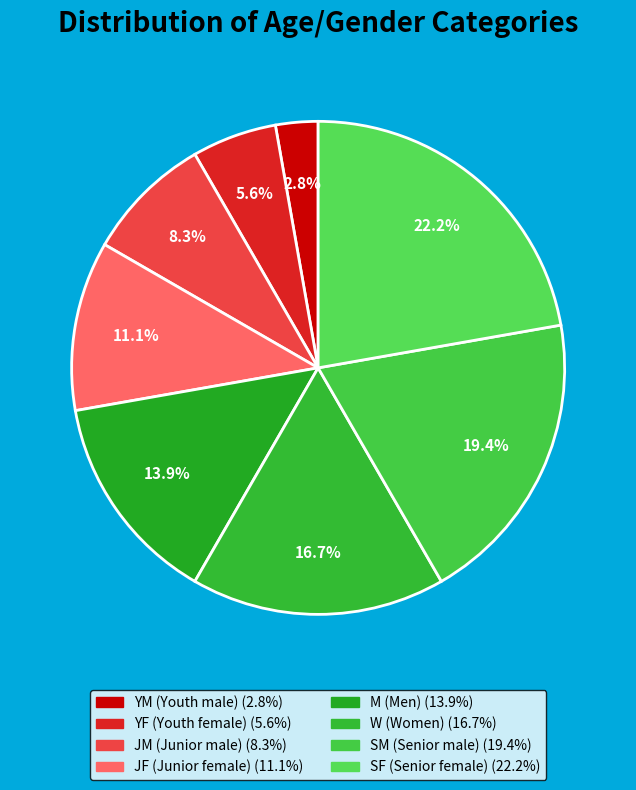

Between SF (Senior female) and W (Women), which is larger?

SF (Senior female)